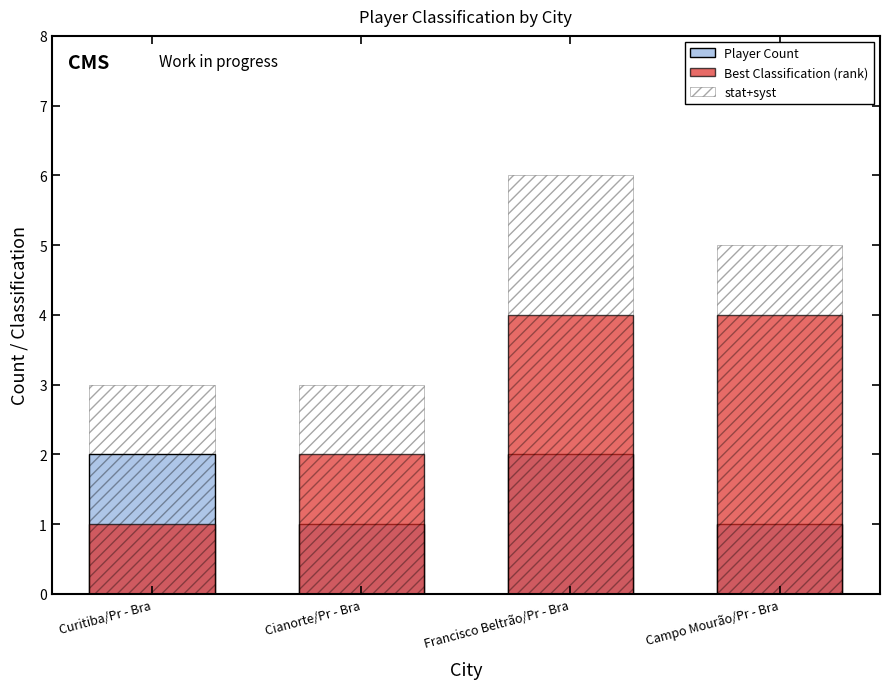

What is the average value of the Best Classification (rank) series?

3